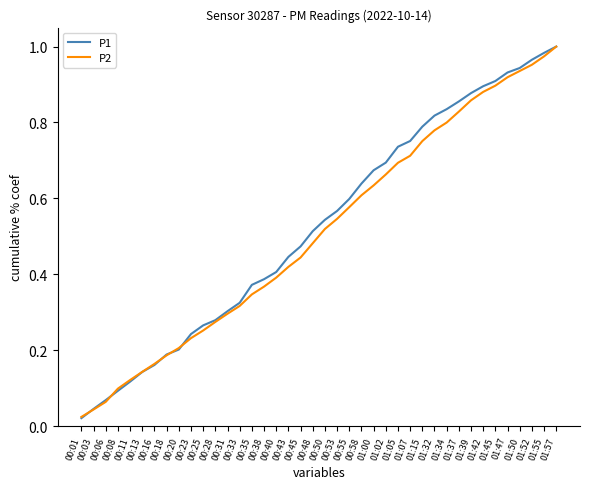

The value of P2 at 01:00 is 0.6. True or false?

True